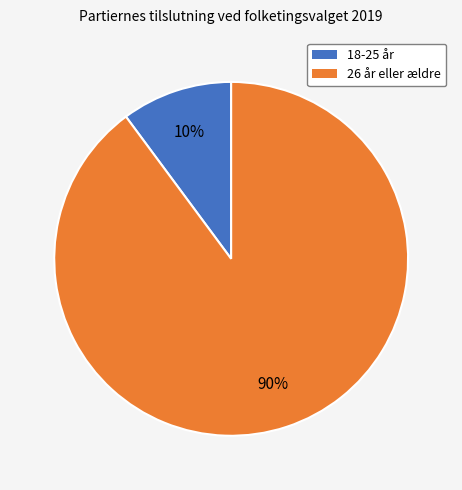

To the nearest percent, what is the difference between the largest and smallest slice percentages?

80%